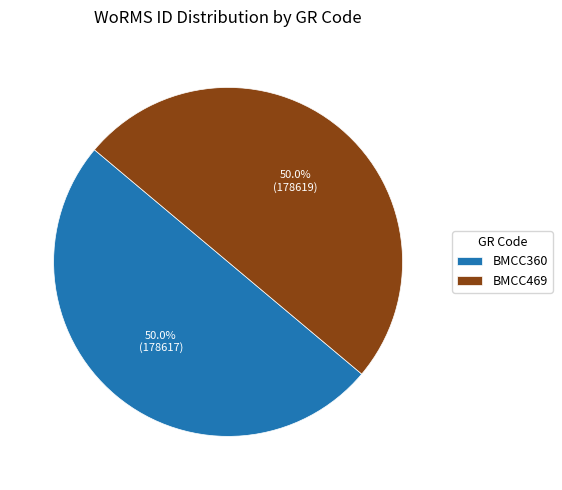

What percentage is the BMCC469 slice, to the nearest percent?

50%